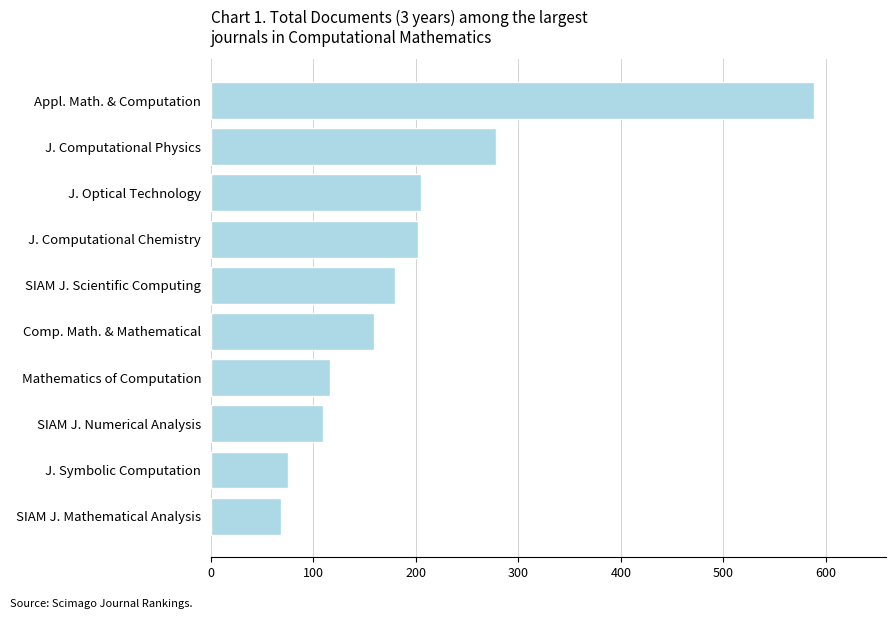

What value does the data have at J. Computational Chemistry, to the nearest 50?

200